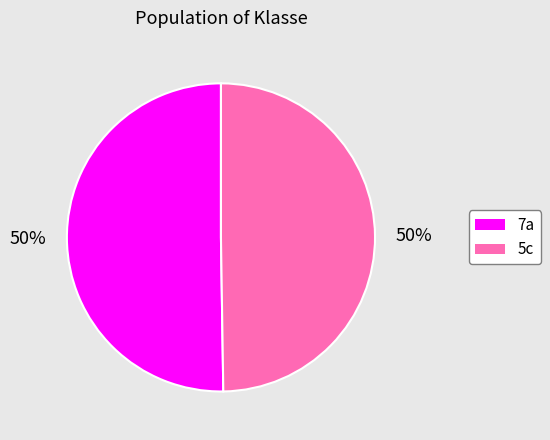

Combined, do 7a and 5c account for over 50%?

Yes